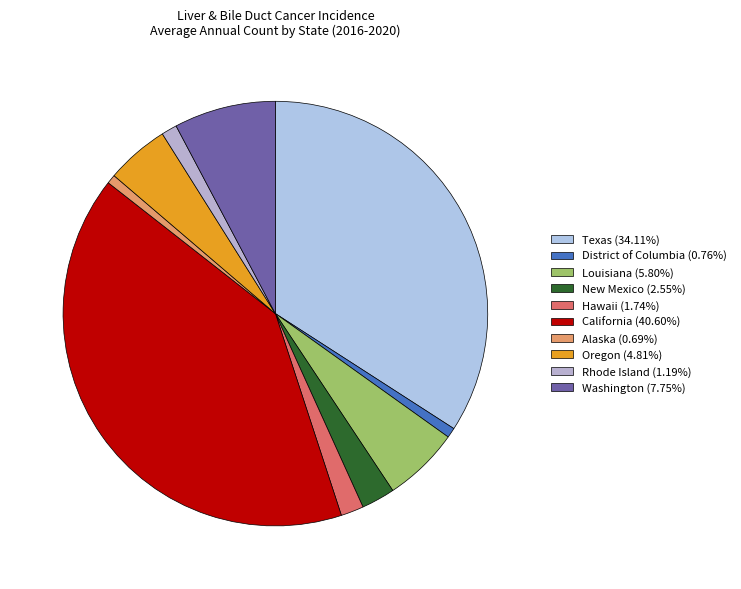

Combined, what portion of the pie is Texas and New Mexico?

36.7%